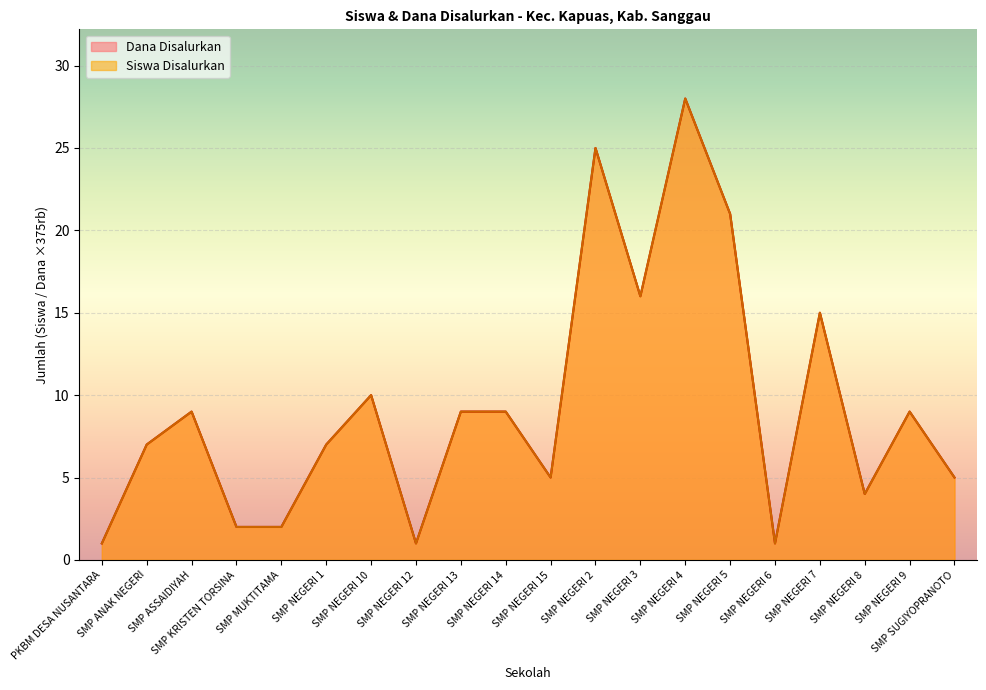

What is the label of the 16th point from the left?

SMP NEGERI 6